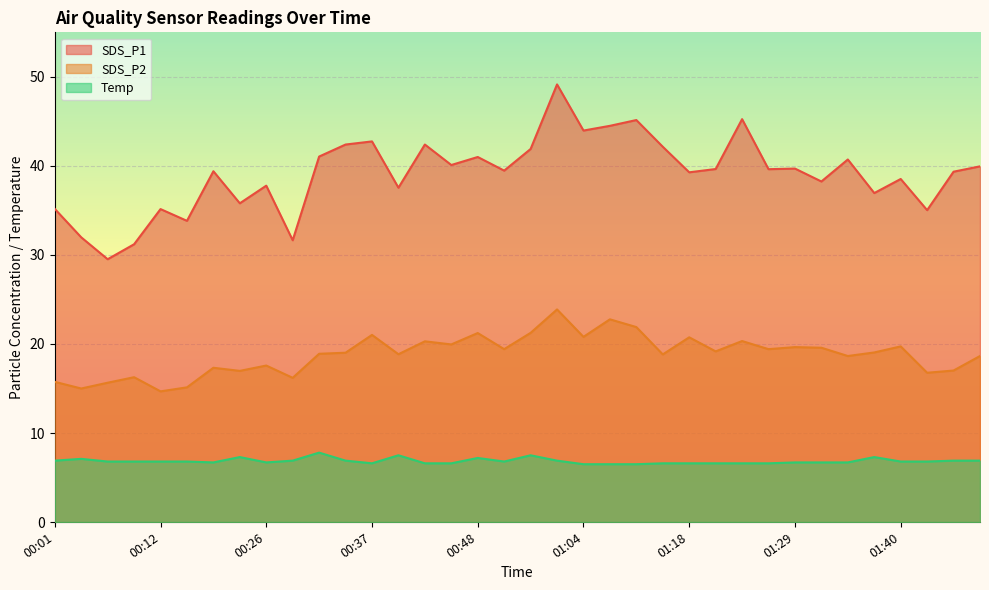

What is the sum of the SDS_P1 values at 00:31 and 01:10?

86.2